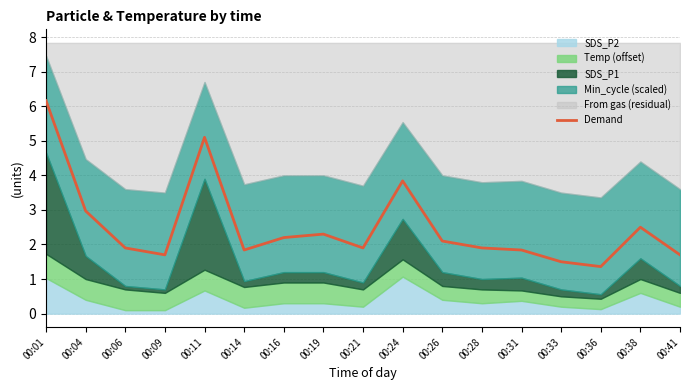

True or false: Demand has a value of 1.9 at 00:21.

True